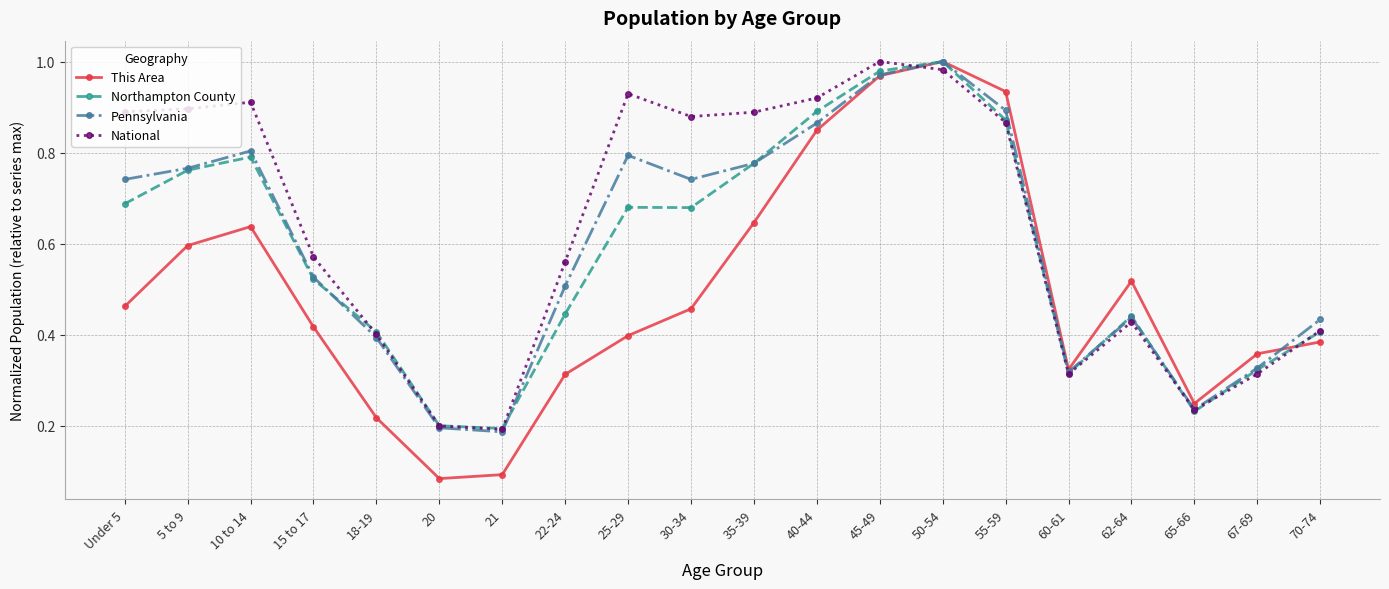

What is the label of the 12th point from the right?

25-29